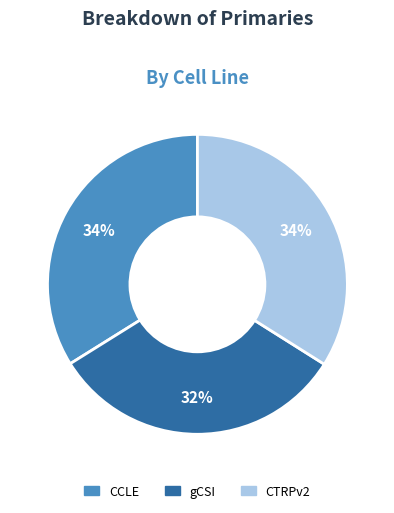

Between CTRPv2 and gCSI, which is larger?

CTRPv2